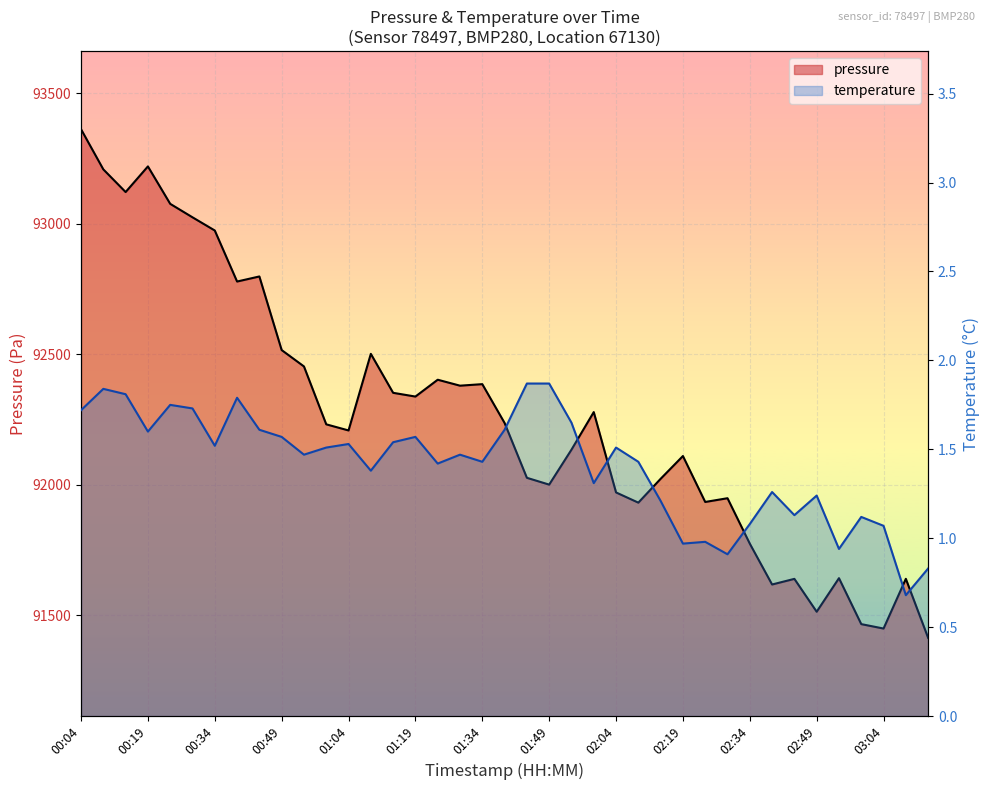

Count the number of values greater than 92231.

20